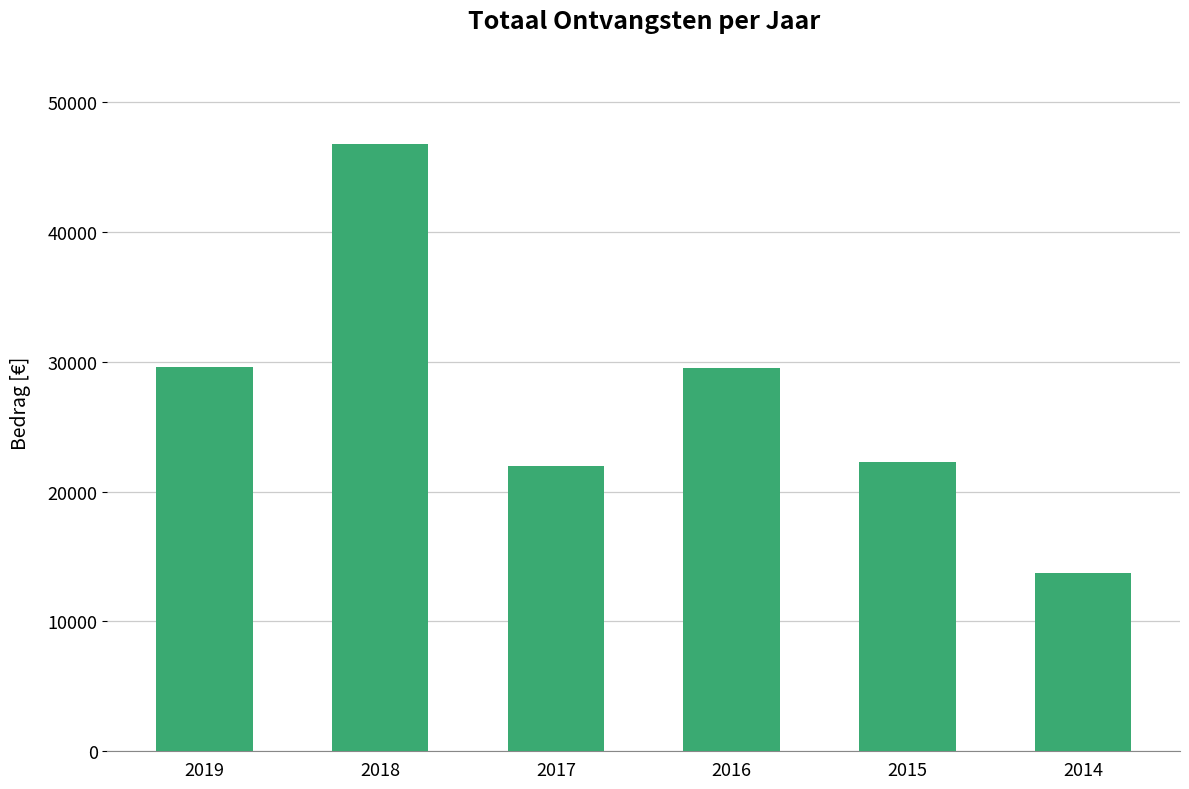

How many data points are above 29495?

3